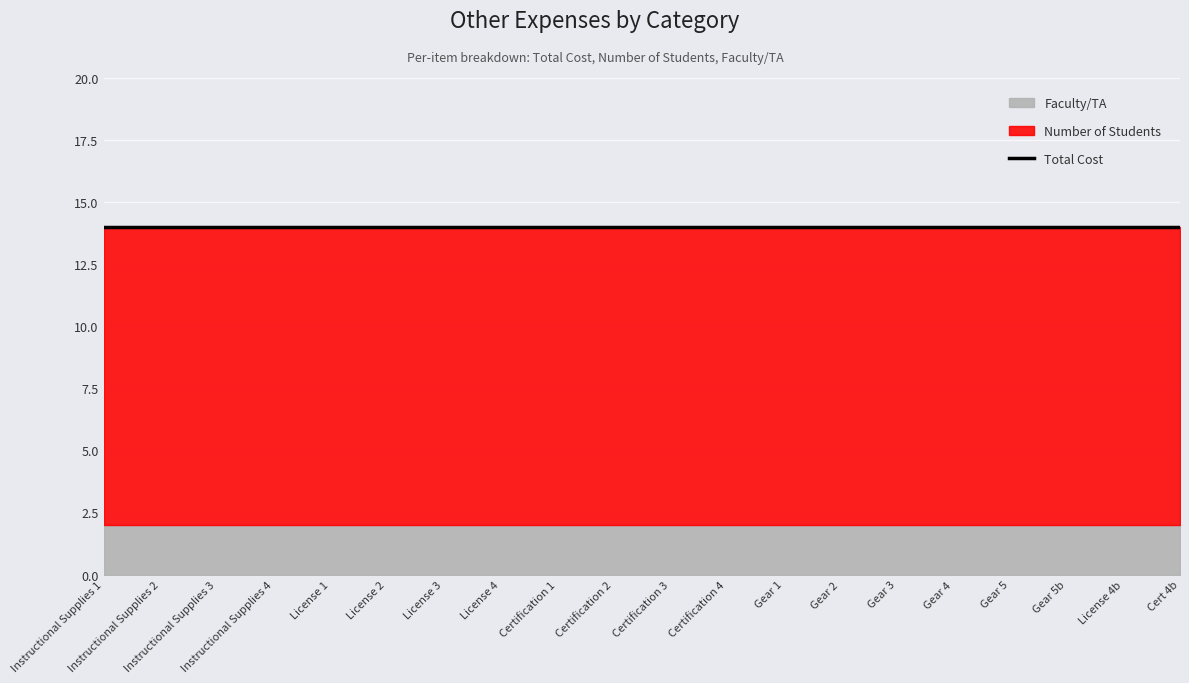

Which series has the widest spread of values?

Total Cost